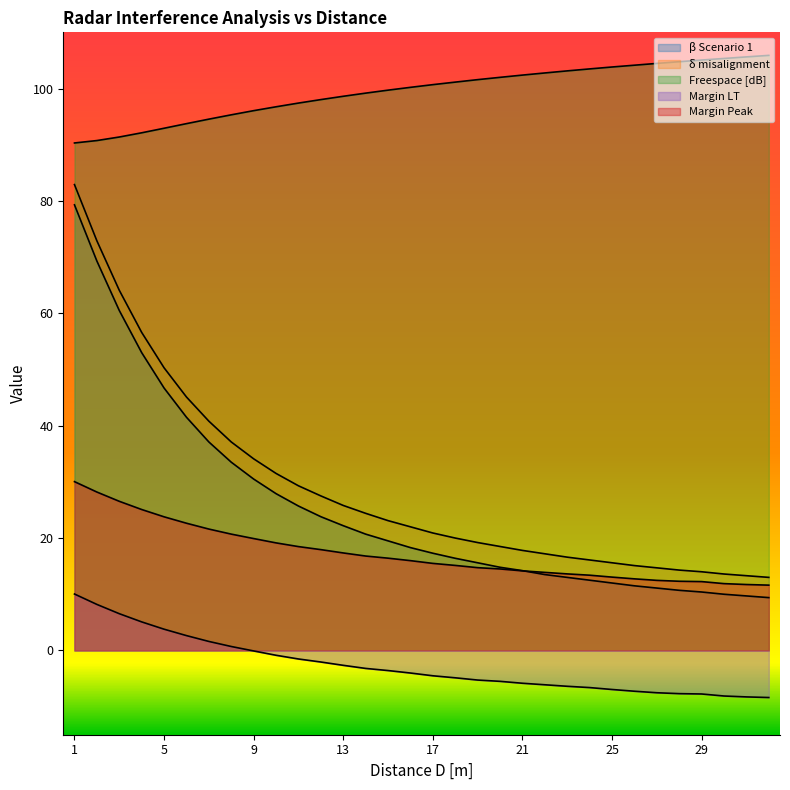

Reading left to right, what are all the values shown in this chart?

β Scenario 1: 79.3	69.3	60.5	53.0	46.7	41.5	37.1	33.5	30.5	27.9	25.7	23.8	22.2	20.7	19.5	18.3	17.3	16.4	15.6	14.8	14.2	13.5	13.0	12.5	12.0	11.5	11.1	10.7	10.4	10.0	9.7	9.4
δ misalignment: 82.9	72.9	64.1	56.6	50.3	45.1	40.8	37.1	34.1	31.5	29.3	27.5	25.8	24.4	23.1	22.0	20.9	20.0	19.2	18.5	17.8	17.2	16.6	16.1	15.6	15.1	14.7	14.3	14.0	13.6	13.3	13.0
Freespace [dB]: 90.3	90.7	91.4	92.1	92.9	93.8	94.5	95.3	96.1	96.8	97.4	98.0	98.6	99.2	99.7	100.2	100.7	101.1	101.6	102.0	102.4	102.8	103.1	103.5	103.8	104.2	104.5	104.8	105.1	105.3	105.6	105.9
Margin LT: 10.0	8.2	6.5	5.1	3.8	2.6	1.6	0.7	-0.1	-0.9	-1.5	-2.1	-2.6	-3.2	-3.6	-4.0	-4.5	-4.9	-5.3	-5.5	-5.8	-6.1	-6.4	-6.6	-7.0	-7.3	-7.5	-7.7	-7.8	-8.1	-8.3	-8.4
Margin Peak: 30.0	28.2	26.5	25.1	23.8	22.6	21.6	20.7	19.9	19.1	18.5	17.9	17.4	16.8	16.4	16.0	15.5	15.1	14.7	14.5	14.2	13.9	13.6	13.4	13.1	12.7	12.5	12.3	12.2	11.9	11.7	11.6